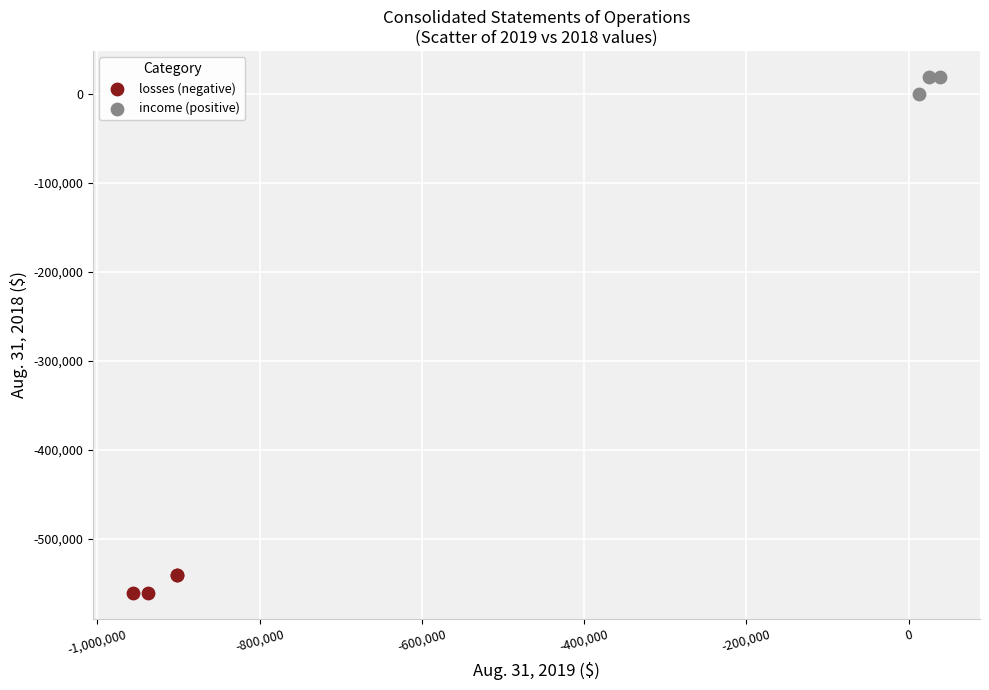

Which series reaches the maximum Y coordinate?

income (positive)